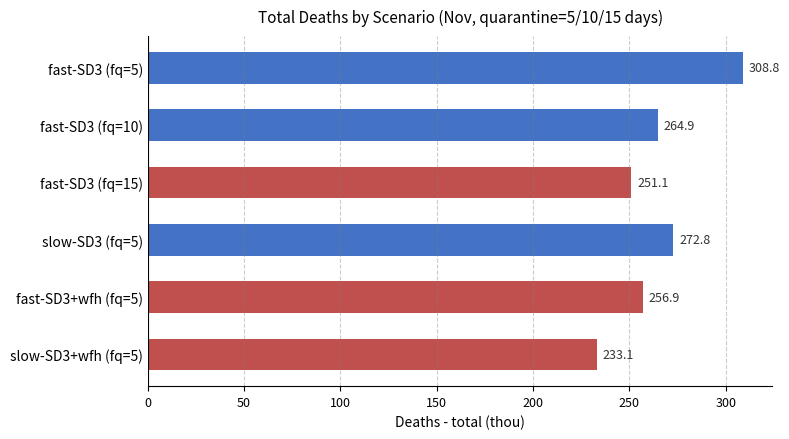

What is the label of the 6th bar from the bottom?

fast-SD3 (fq=5)